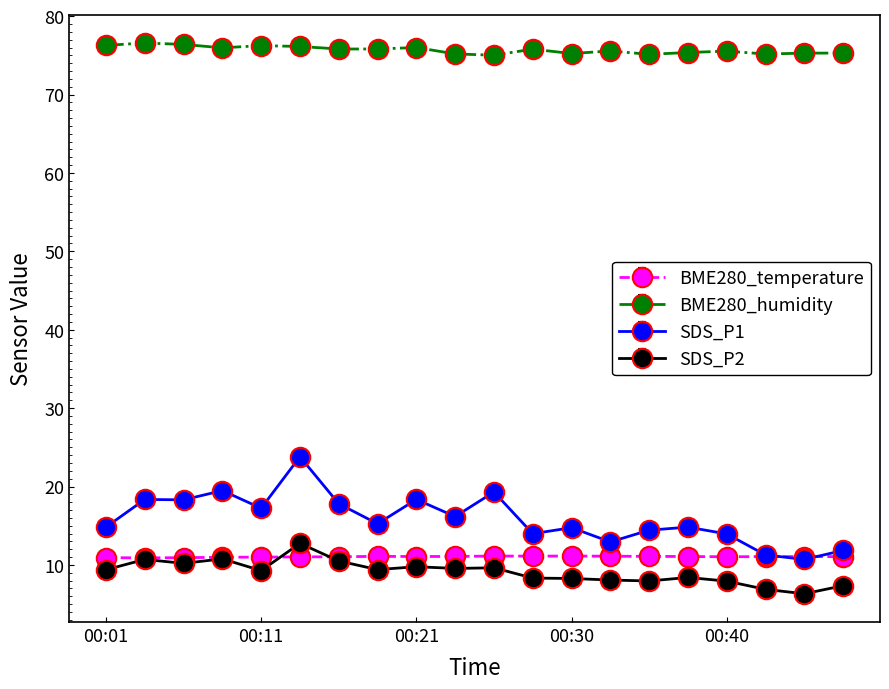

What is the value of the BME280_humidity point at the 13th from the left?

75.2